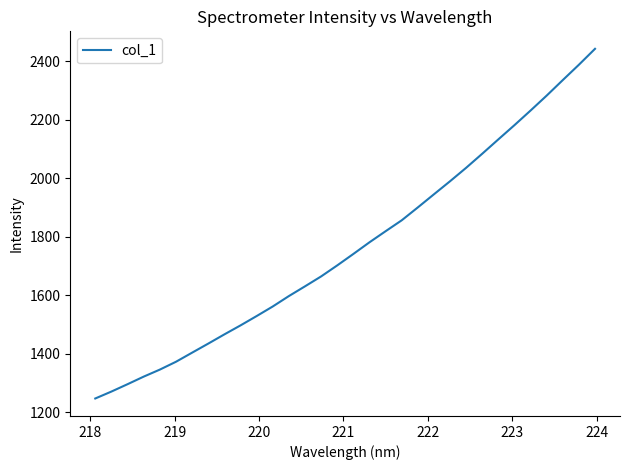

Does the chart have visible grid lines?

No